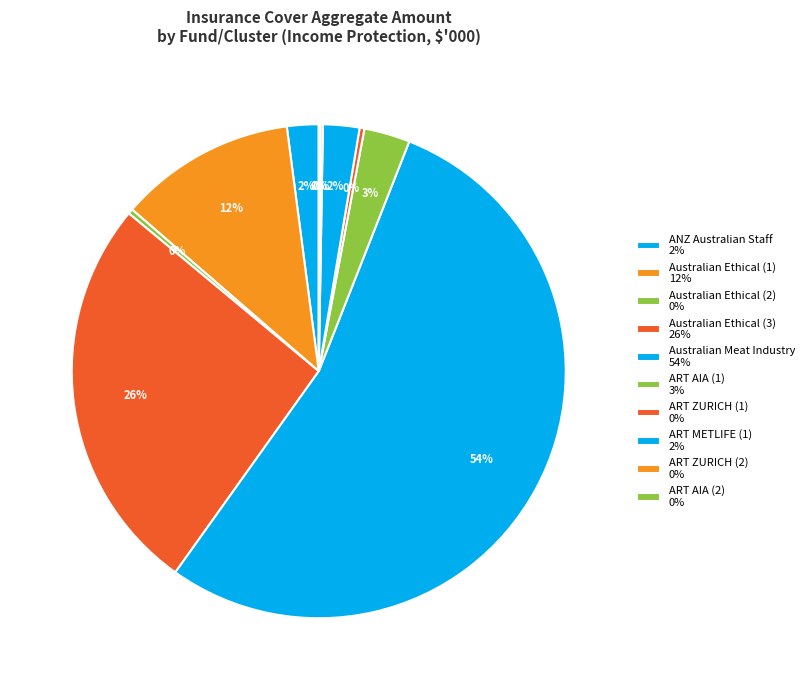

Rank the categories by value from highest to lowest.

Australian Meat Industry, Australian Ethical (3), Australian Ethical (1), ART AIA (1), ART METLIFE (1), ANZ Australian Staff, Australian Ethical (2), ART ZURICH (1), ART ZURICH (2), ART AIA (2)